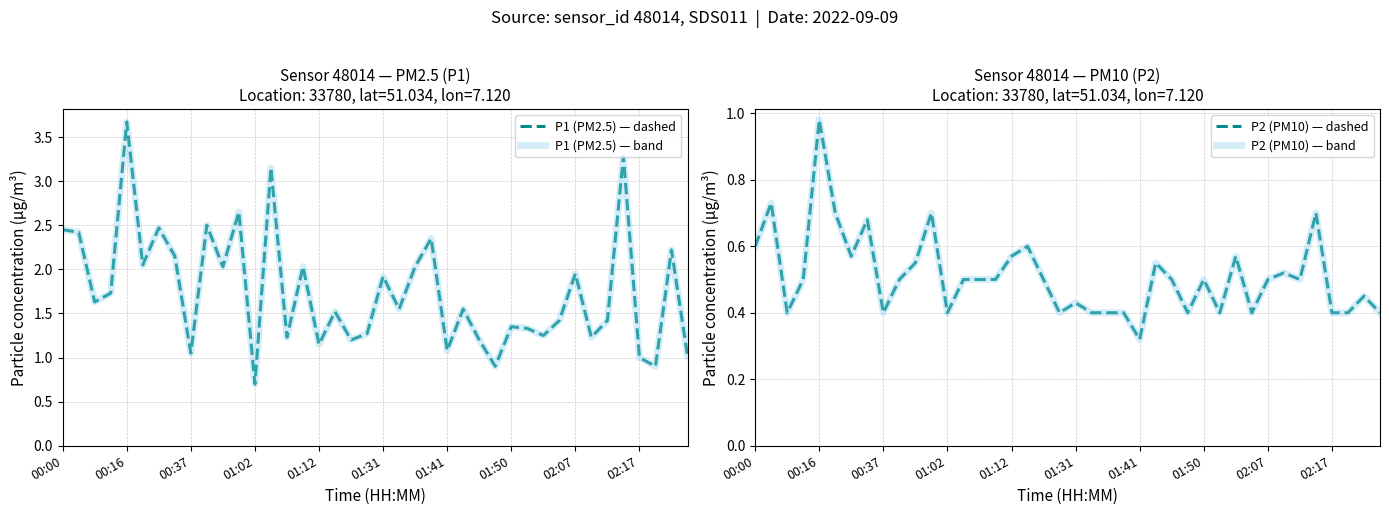

How many data points in P1 (PM2.5) — band are less than 1?

3